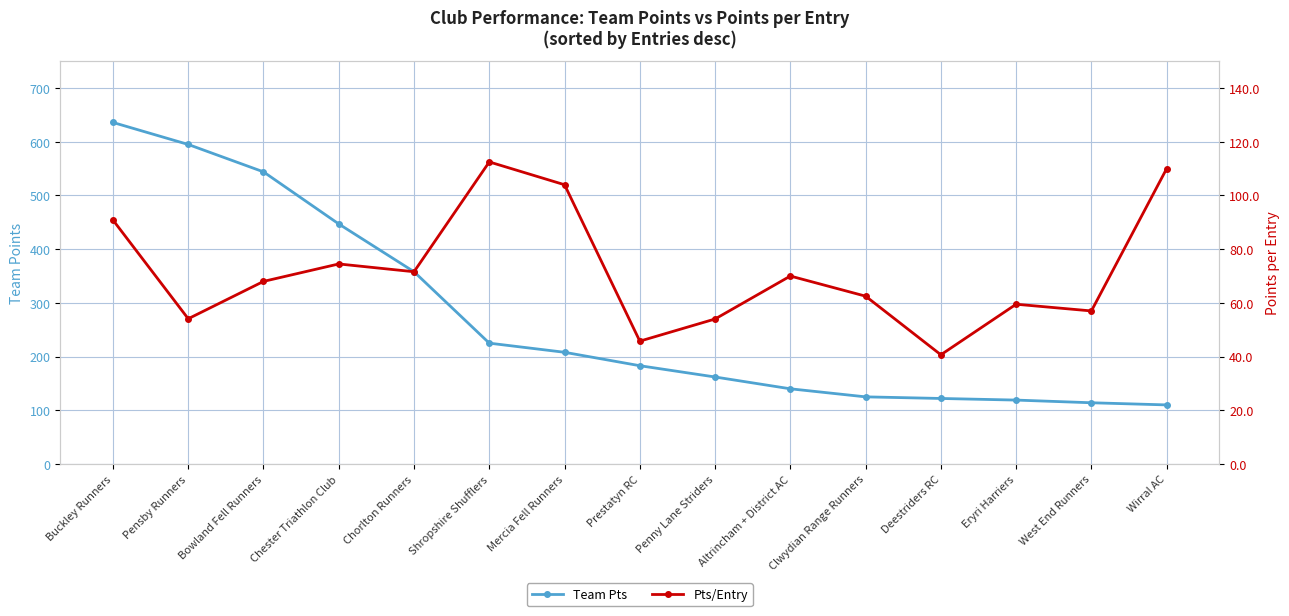

Which series has the largest total across all categories?

Team Pts